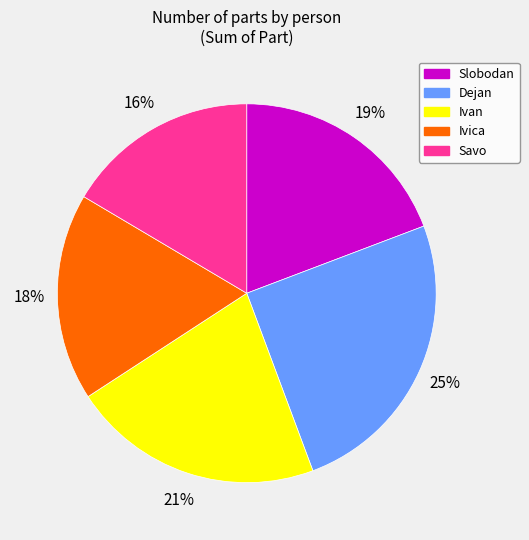

What is the smallest slice in the pie chart?

Savo